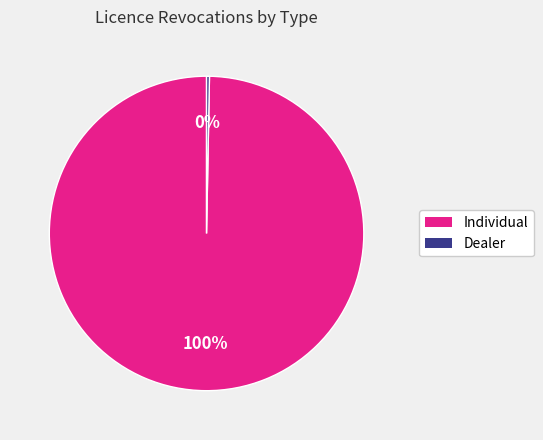

To the nearest percent, what is the combined percentage of Dealer and Individual?

100%